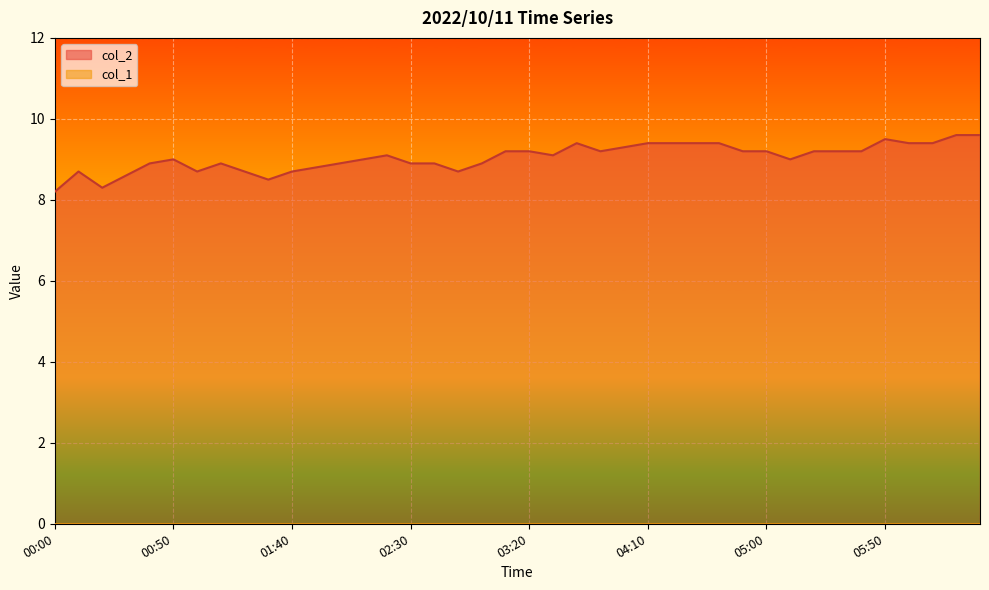

Rank the categories by value from lowest to highest.

00:00, 00:20, 01:30, 00:30, 00:10, 01:00, 01:20, 01:40, 02:50, 01:50, 00:40, 01:10, 02:00, 02:30, 02:40, 03:00, 00:50, 02:10, 05:10, 02:20, 03:30, 03:10, 03:20, 03:50, 04:50, 05:00, 05:20, 05:30, 05:40, 04:00, 03:40, 04:10, 04:20, 04:30, 04:40, 06:00, 06:10, 05:50, 06:20, 06:30